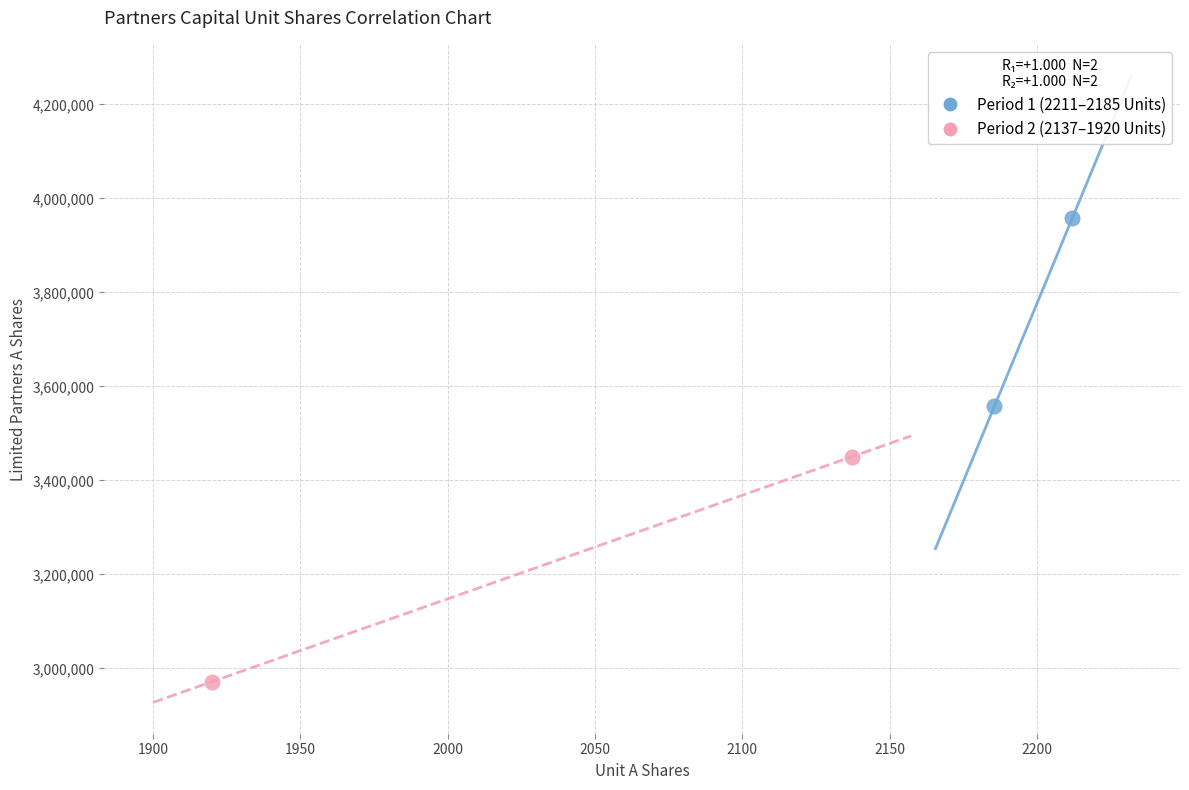

Which series has the widest spread of Y values?

Period 2 (2137–1920 Units)